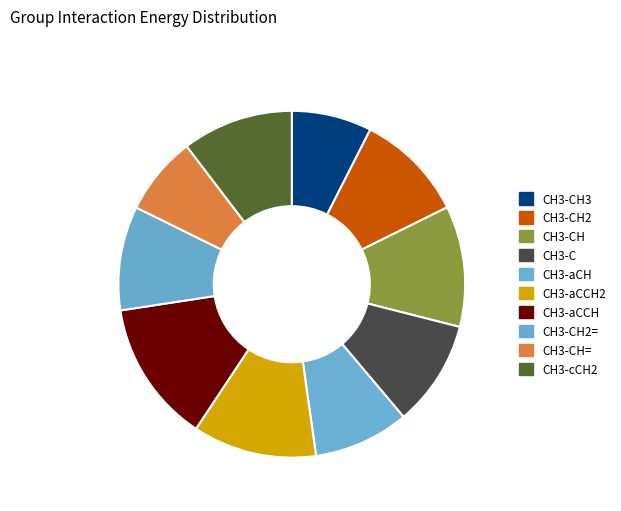

How many slices are in this pie chart?

10